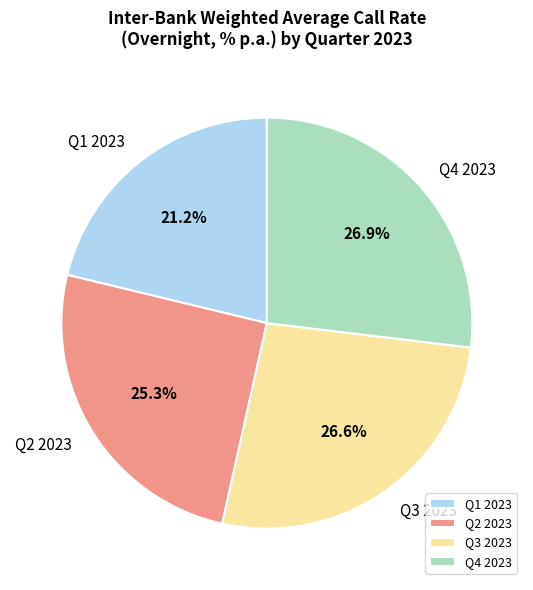

Count the number of slices in the pie.

4